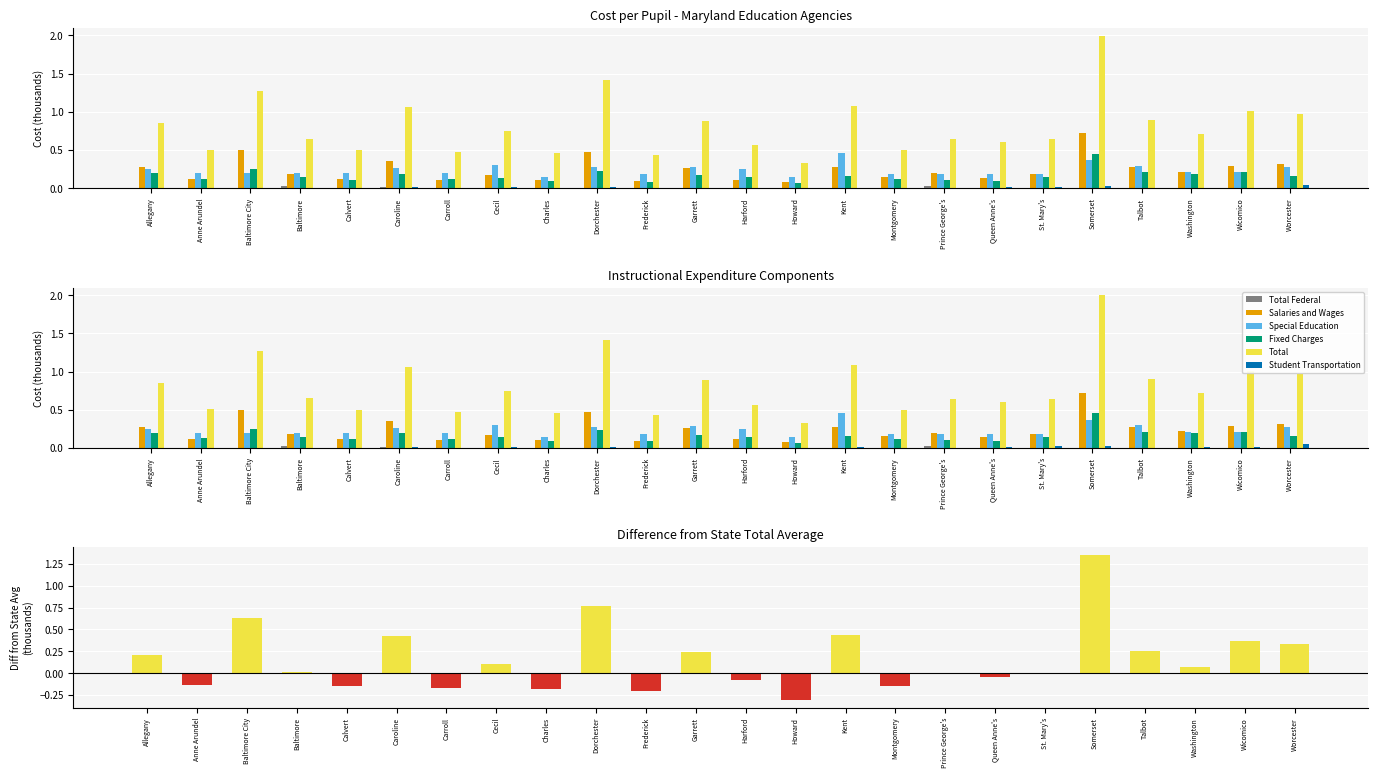

What are all the series names shown in the legend?

Total Federal, Salaries and Wages, Special Education, Fixed Charges, Total, Student Transportation